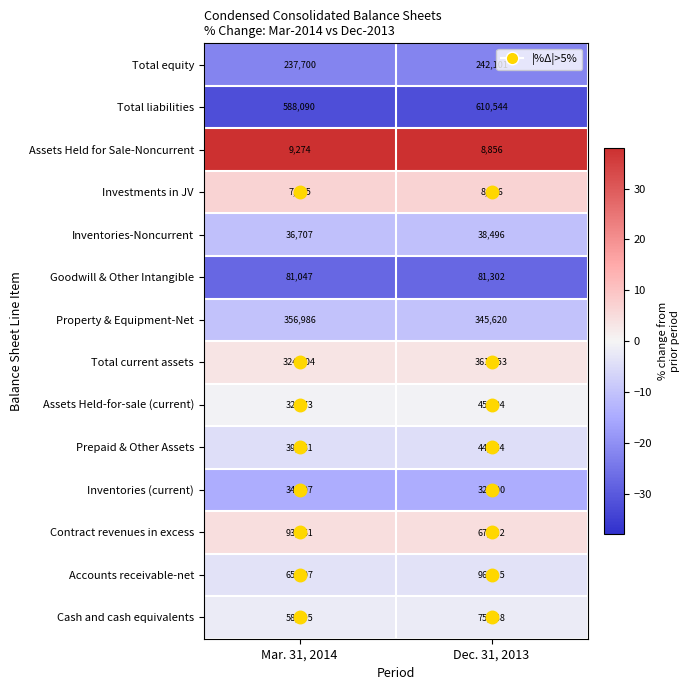

Which series has the largest range (max minus min)?

Total current assets